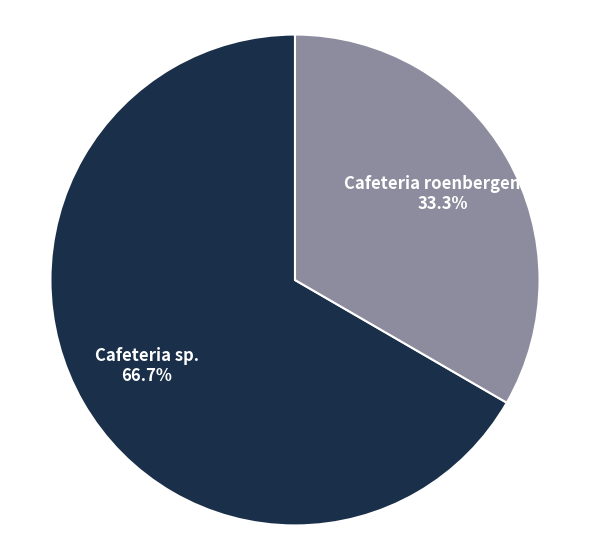

Does any single category account for the majority?

Yes